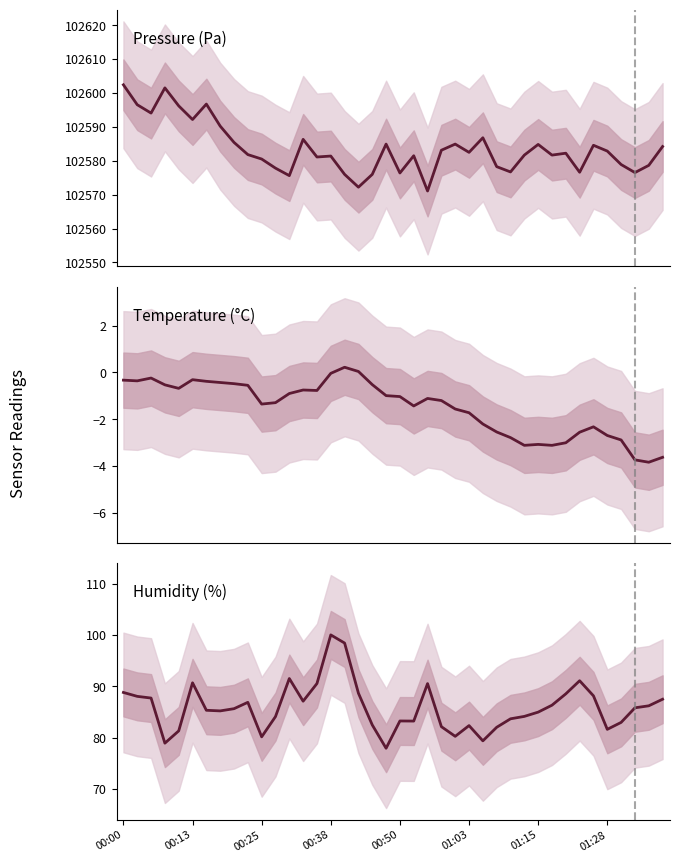

What is the sum of the pressure values at 01:15 and 14?

205177.9